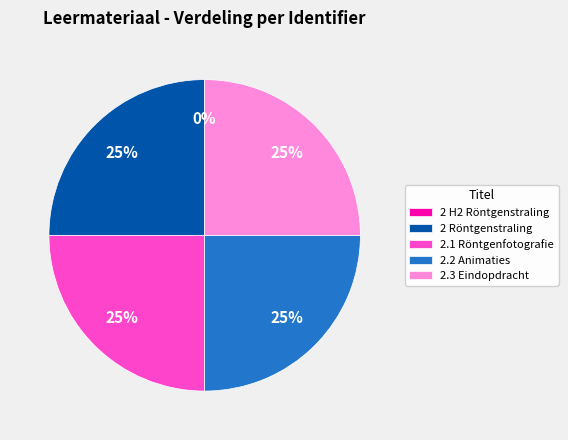

What percentage is the 2.2 Animaties slice, to the nearest percent?

25%